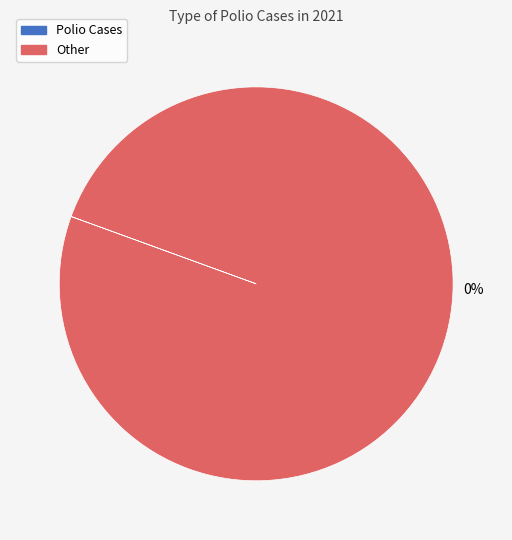

Is there any slice that represents more than half of the pie?

Yes